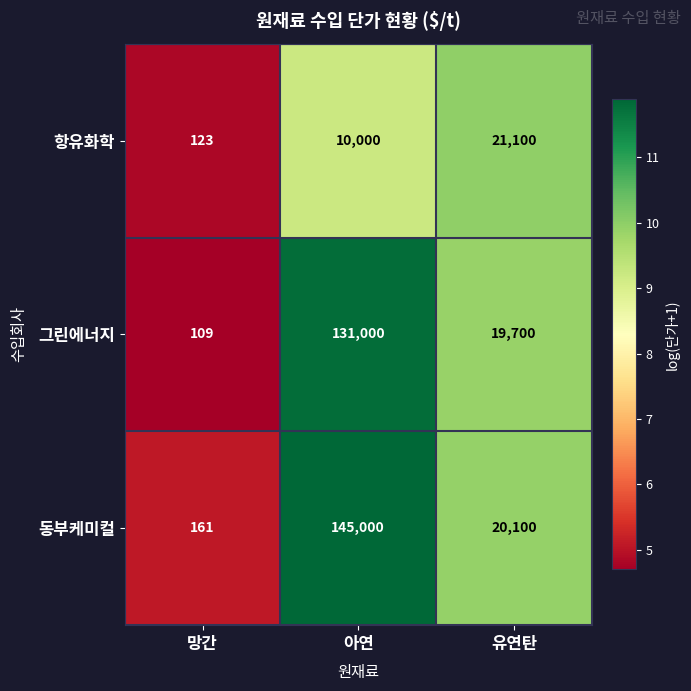

Reading left to right, what are all the values shown in this chart?

항유화학: 망간=123	아연=10000	유연탄=21100
그린에너지: 망간=109	아연=131000	유연탄=19700
동부케미컬: 망간=161	아연=145000	유연탄=20100